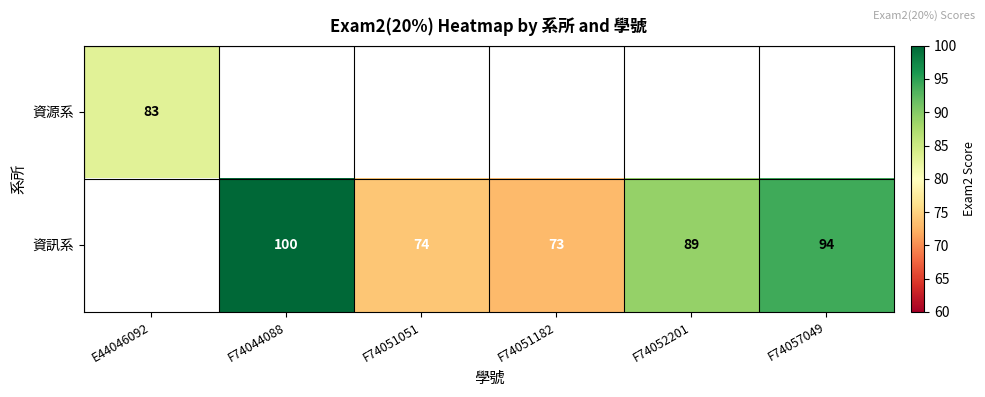

What is the difference between the 資訊系 values at F74057049 and F74044088?

6